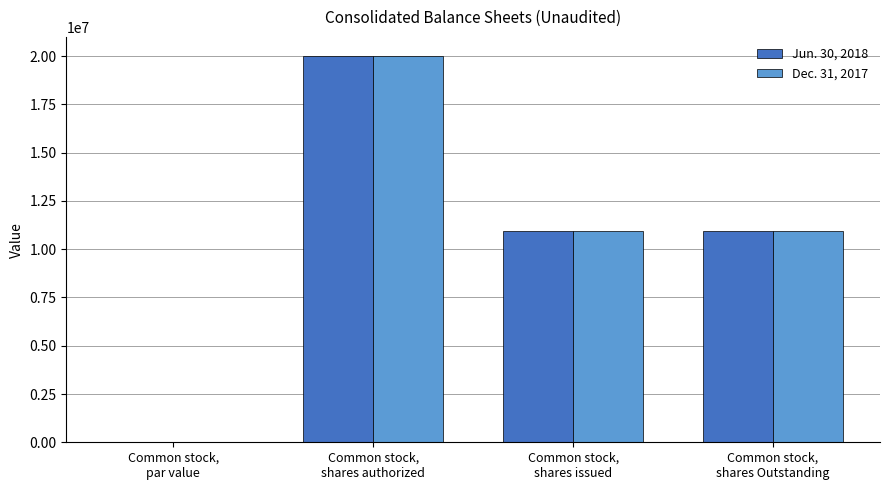

What is the maximum value shown in the chart?

20000000.0